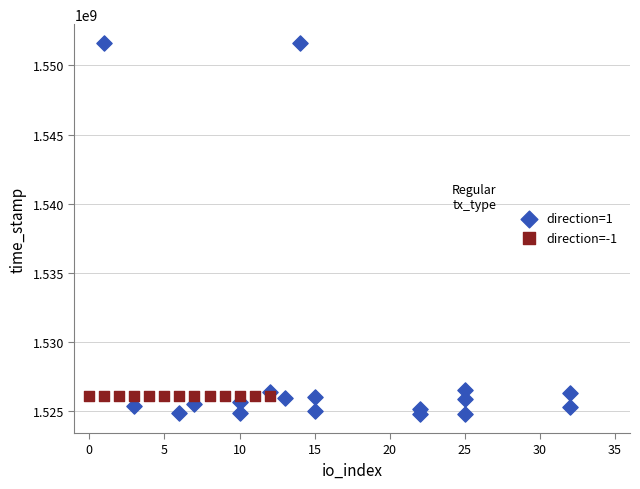

Which series reaches the minimum Y coordinate?

direction=1